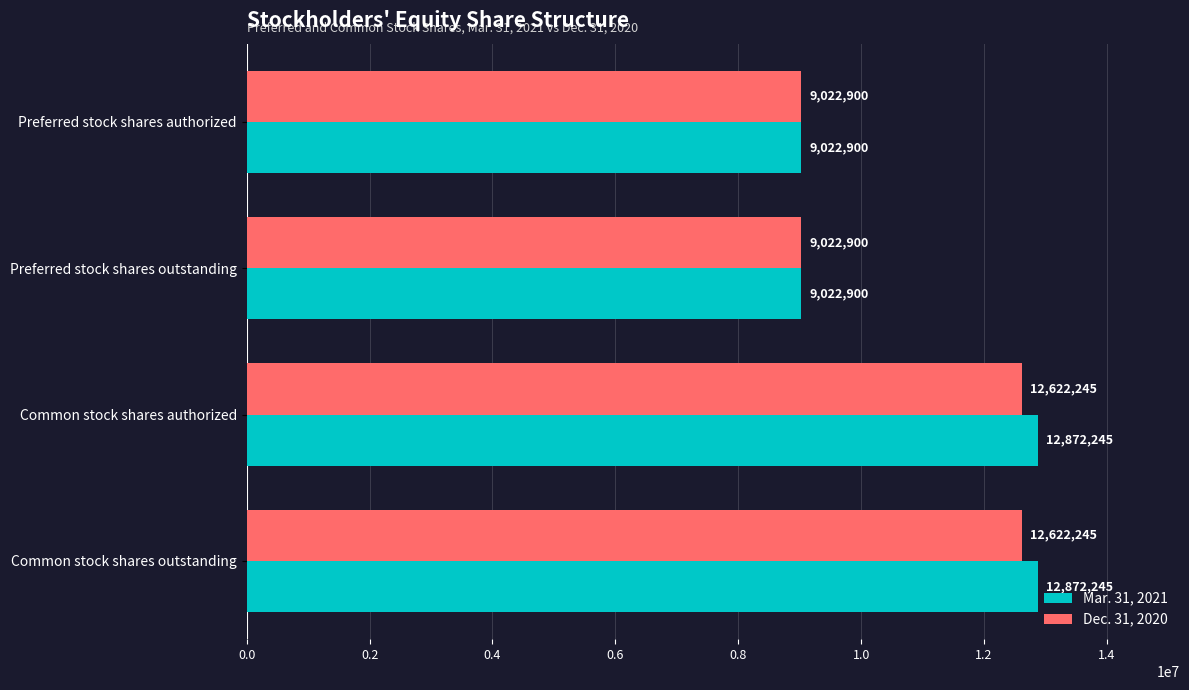

What is the minimum value for Dec. 31, 2020?

9022900